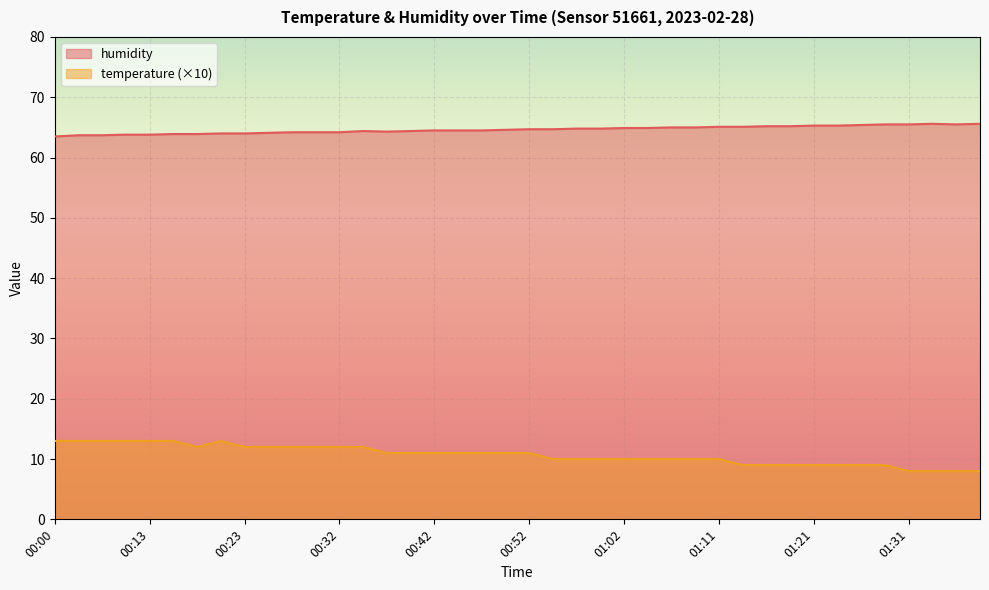

True or false: temperature has a value of 18.7 at 00:37.

False